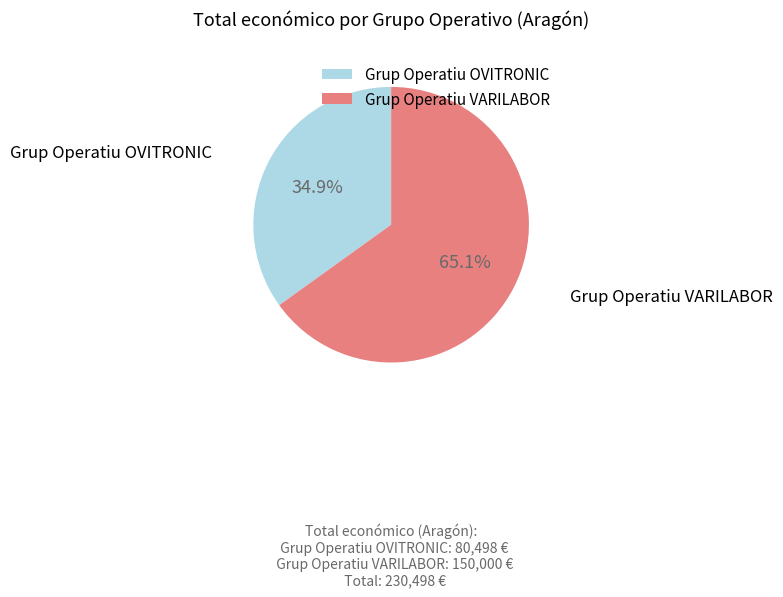

The Grup Operatiu VARILABOR slice represents 59% of the pie. True or false?

False